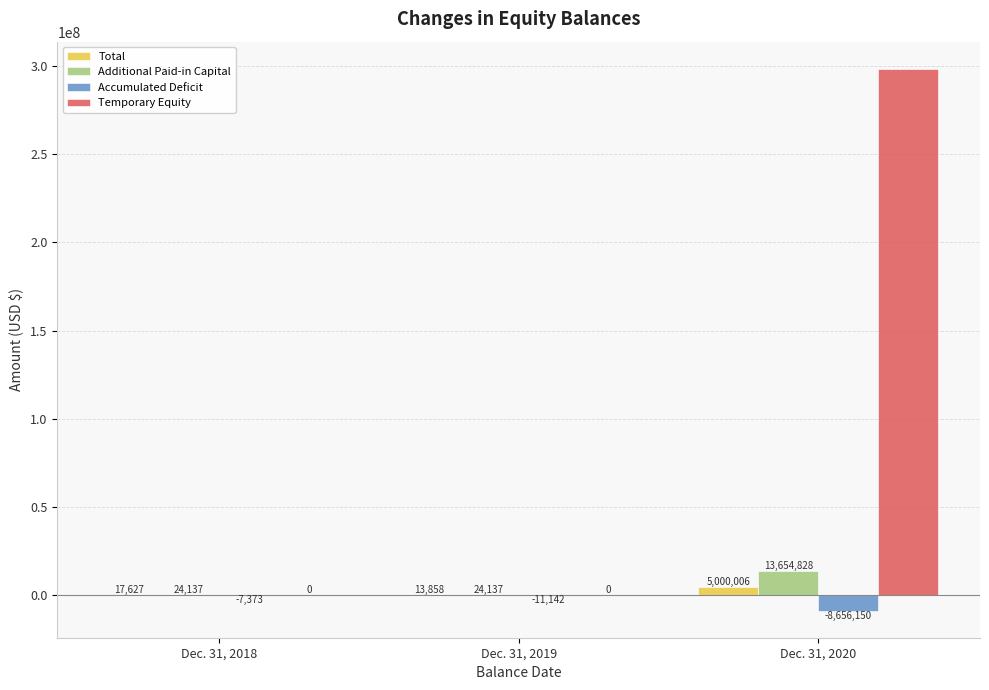

What is the maximum value shown in the chart?

298469850